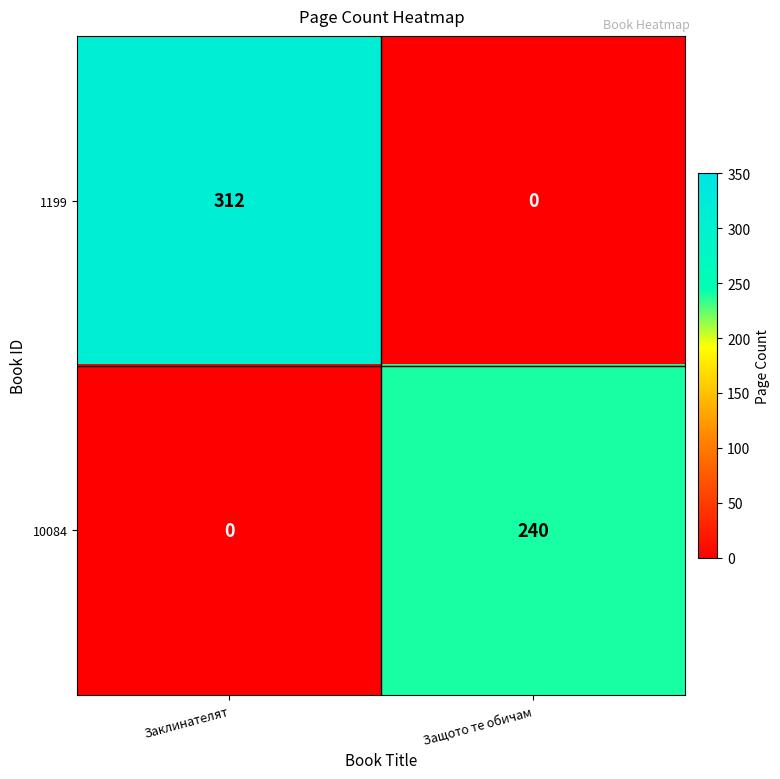

At which label is 10084 closest to 120?

Заклинателят